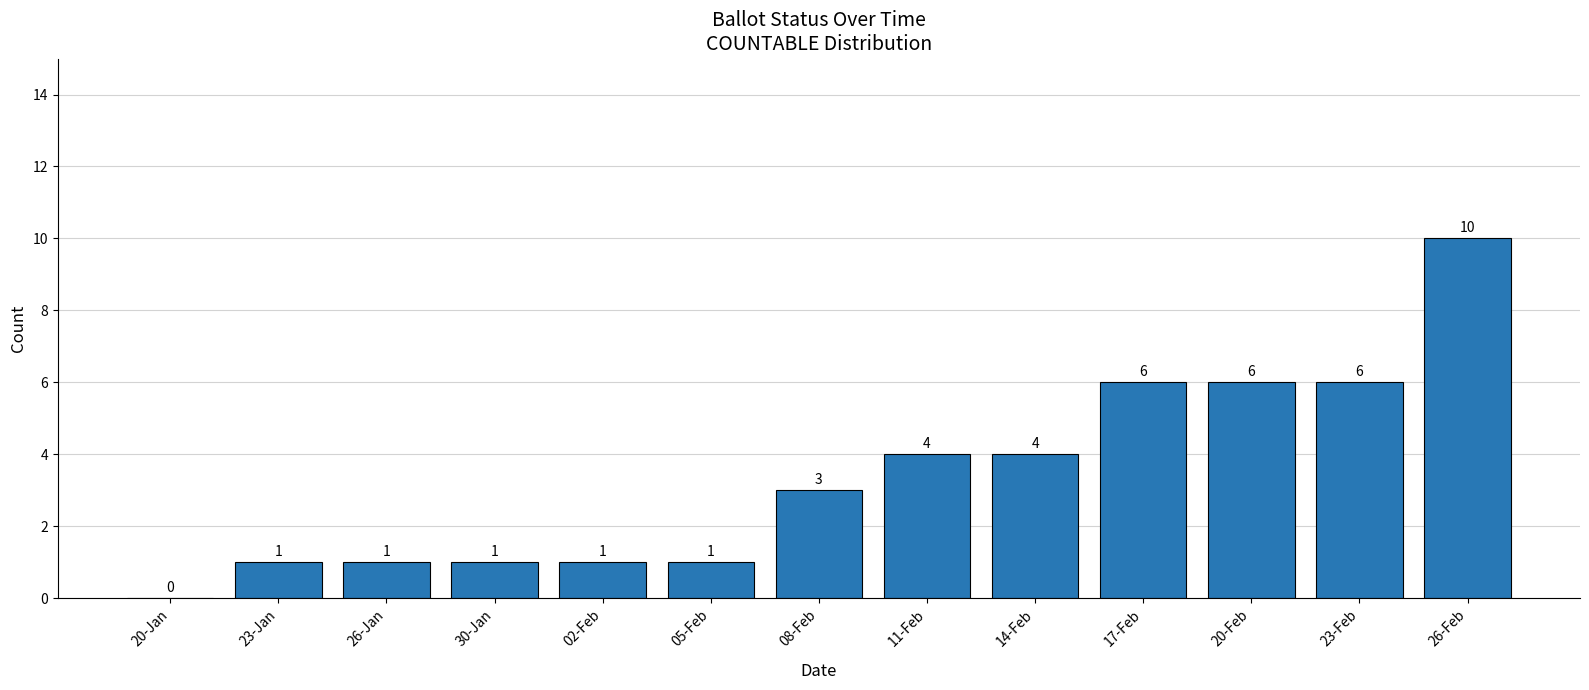

True or false: the data shows 6 at 17-Feb.

True